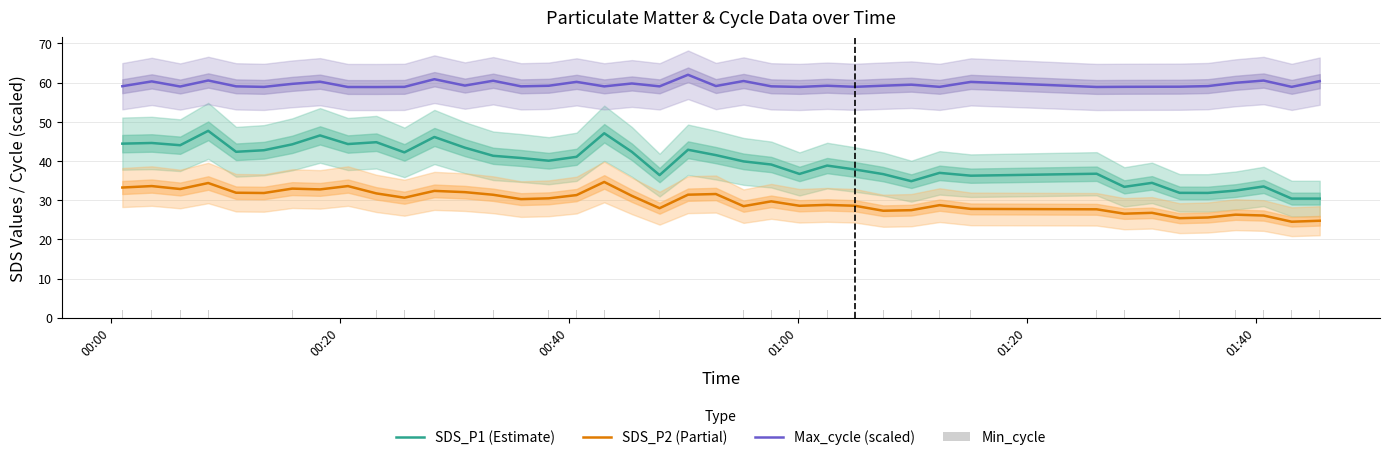

At how many categories does at least one series exceed 44?

40